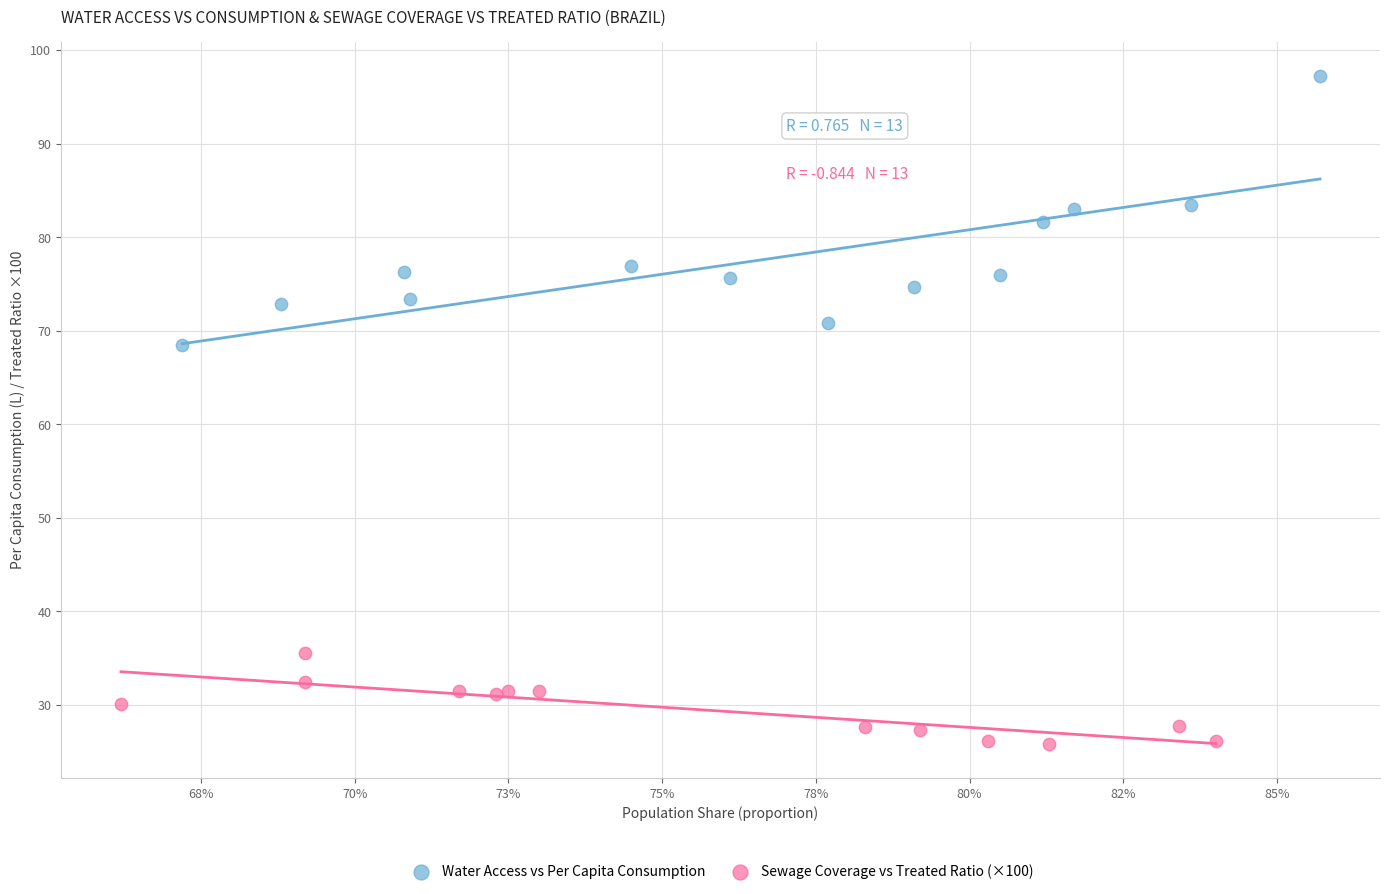

Which series reaches the maximum Y coordinate?

Water Access vs Per Capita Consumption